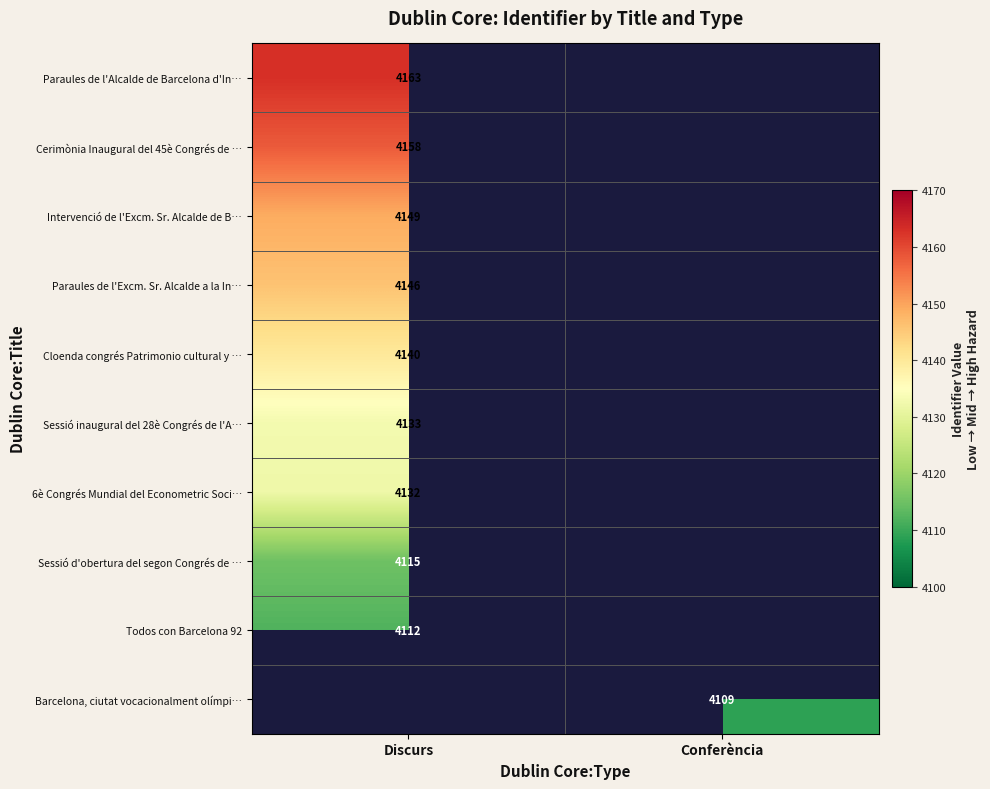

Is it true that Paraules de l'Alcalde de Barcelona d'In… equals 4163 at Discurs?

True